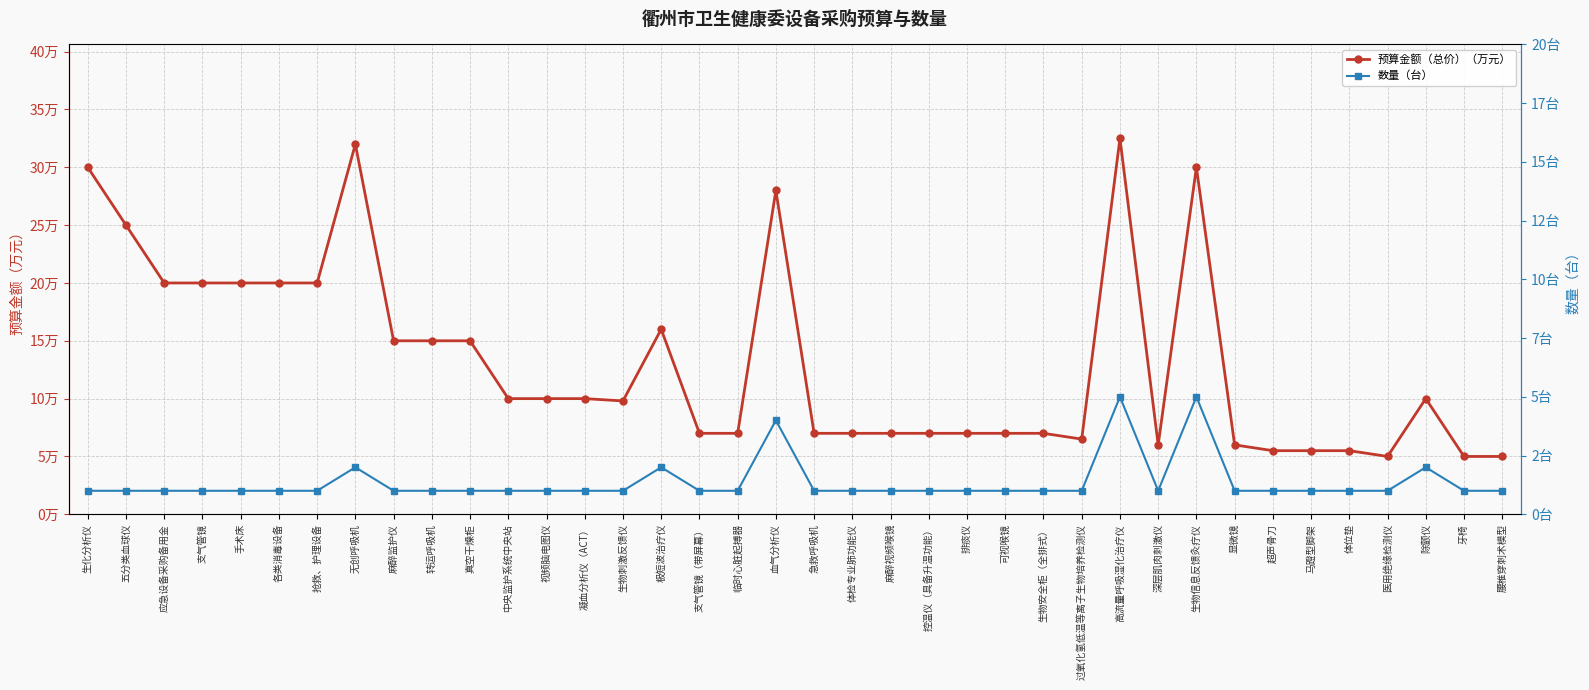

What is the sum of all 数量（台） values?

52.0